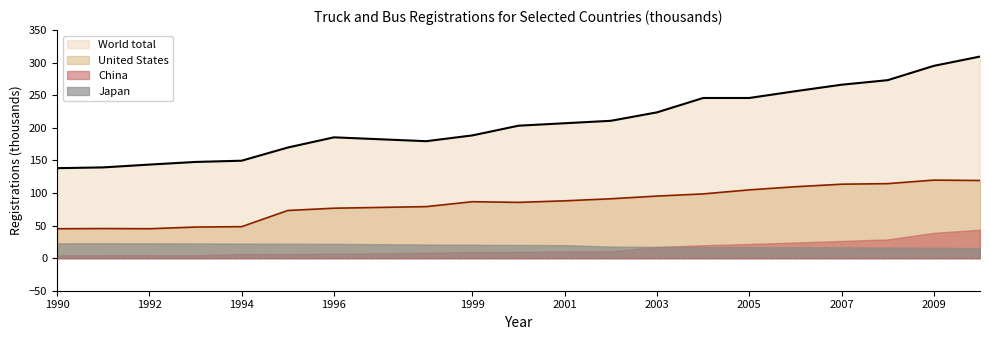

Which series has the largest total across all categories?

World total